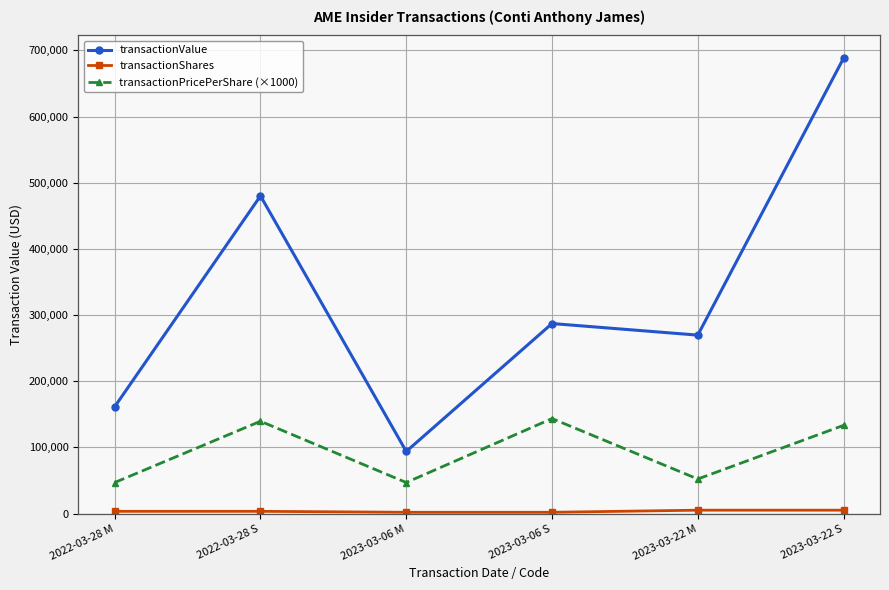

What is the label of the 4th point from the left?

2023-03-06 S